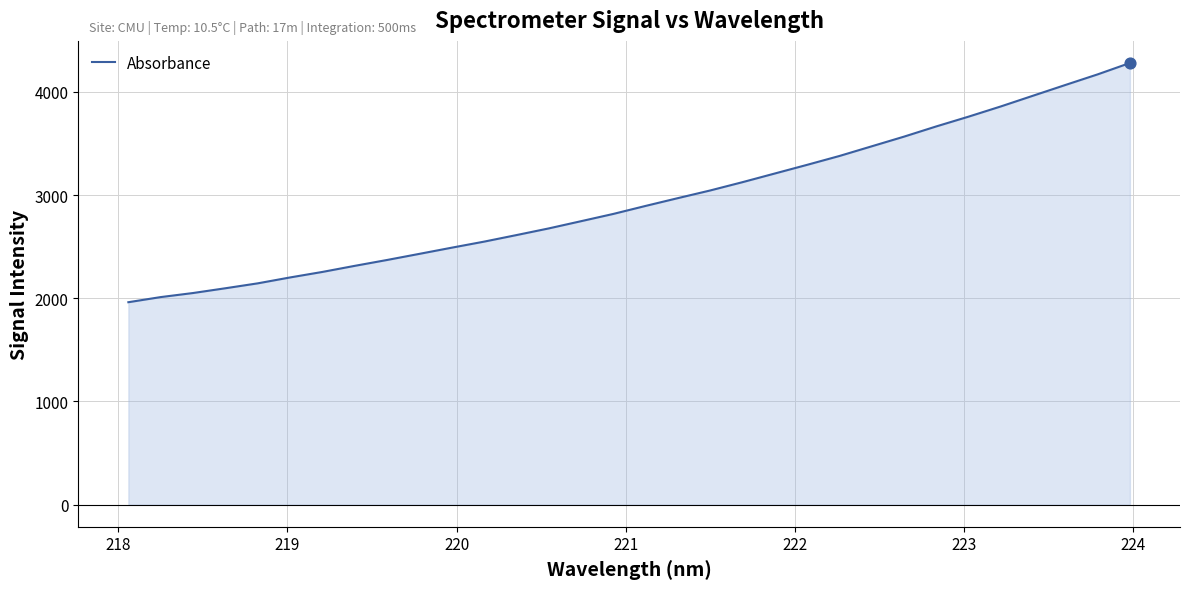

What is the difference between the maximum and minimum values?

2318.5